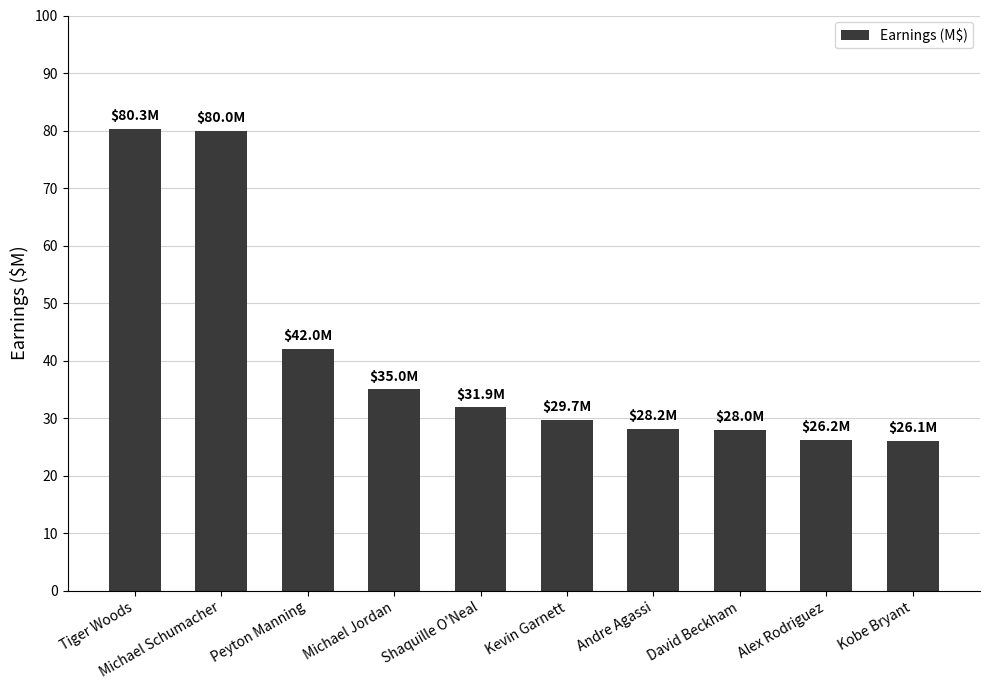

Where is the data nearest to the value 53?

Peyton Manning